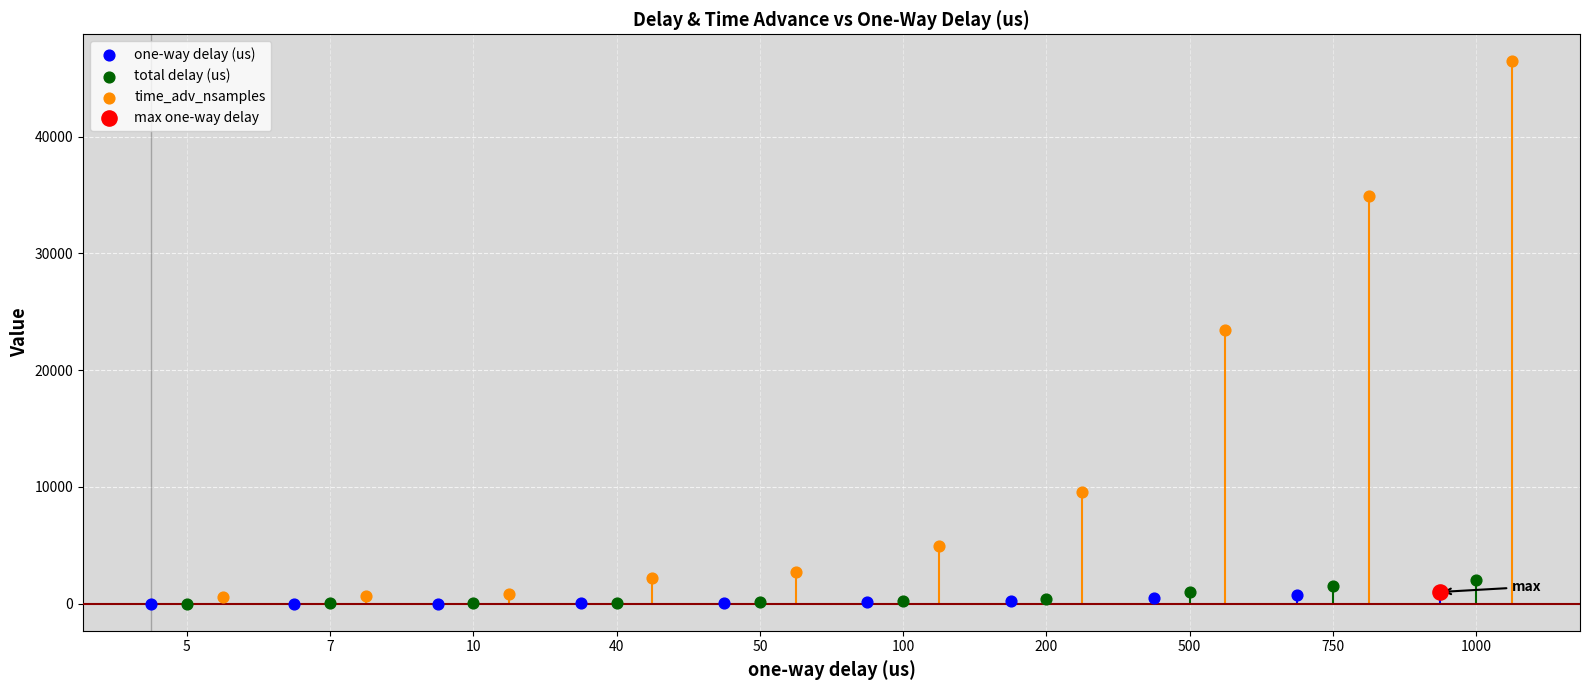

Is the value of total delay (us) at 100 greater than the value of time_adv_nsamples at 40?

No